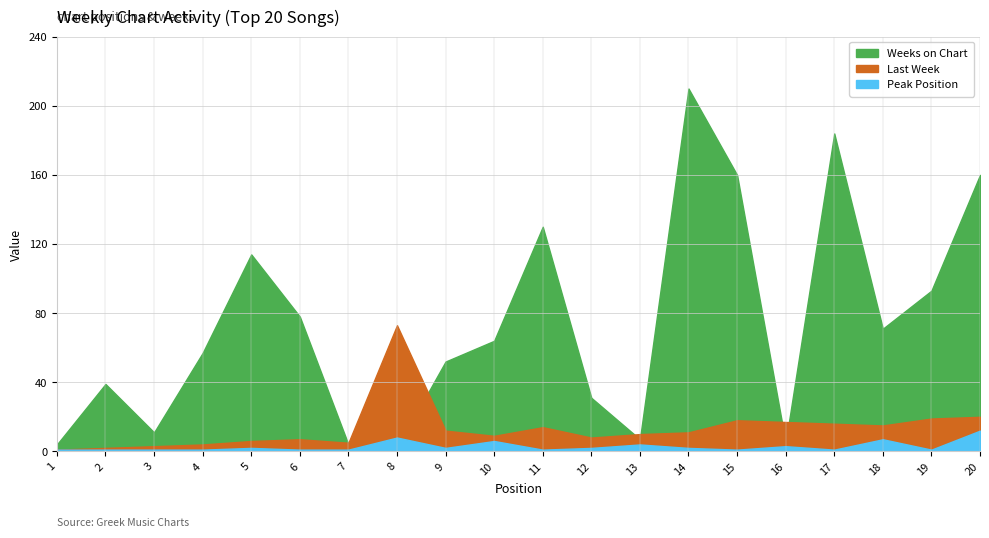

Which series has the largest total across all categories?

Weeks on Chart